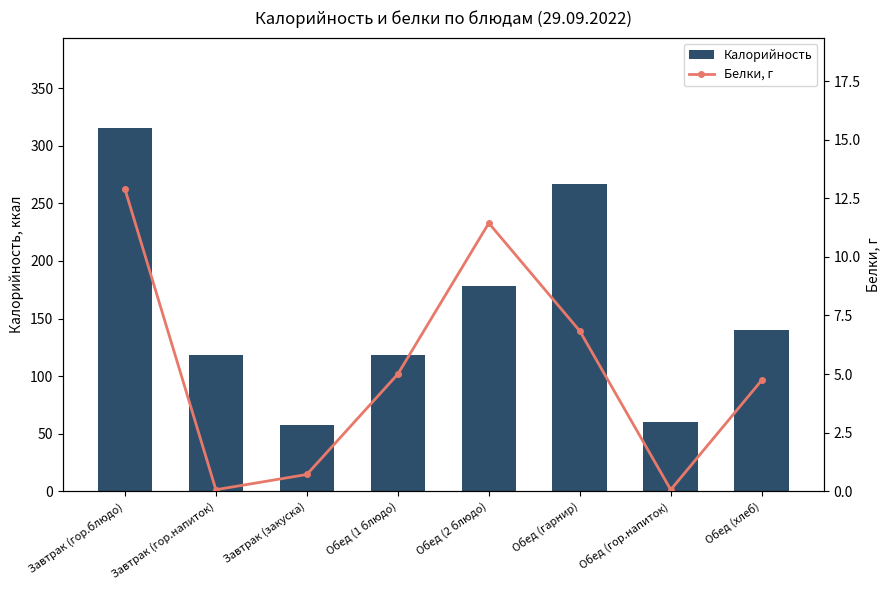

The value of Калорийность at Обед (2 блюдо) is 293.8. True or false?

False